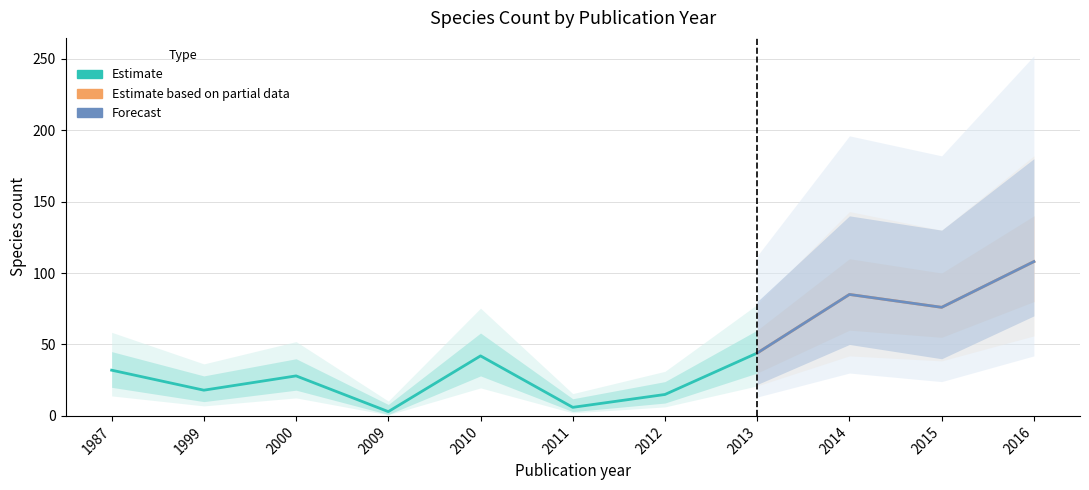

How many values in the speciesCount_2017-12-22 series exceed 32?

5